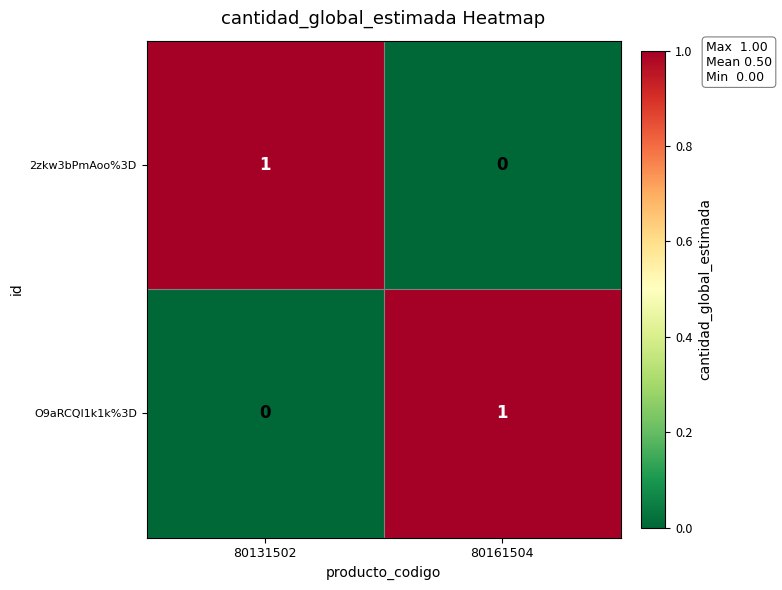

What is the difference between the highest and lowest values at 80131502?

1